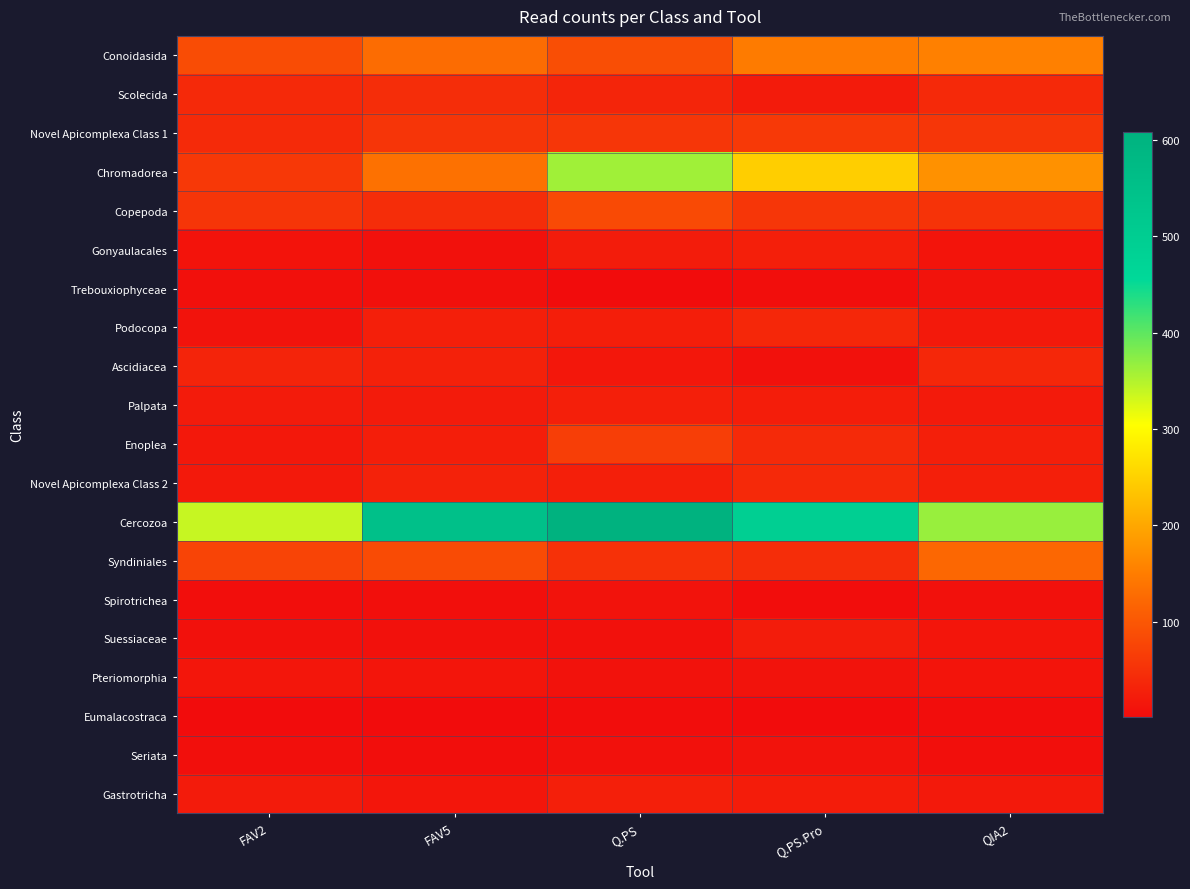

Rank the series at QIA2 from highest to lowest value.

Cercozoa, Chromadorea, Conoidasida, Syndiniales, Novel Apicomplexa Class 1, Copepoda, Scolecida, Ascidiacea, Novel Apicomplexa Class 2, Enoplea, Palpata, Podocopa, Gastrotricha, Suessiaceae, Gonyaulacales, Pteriomorphia, Trebouxiophyceae, Spirotrichea, Seriata, Eumalacostraca